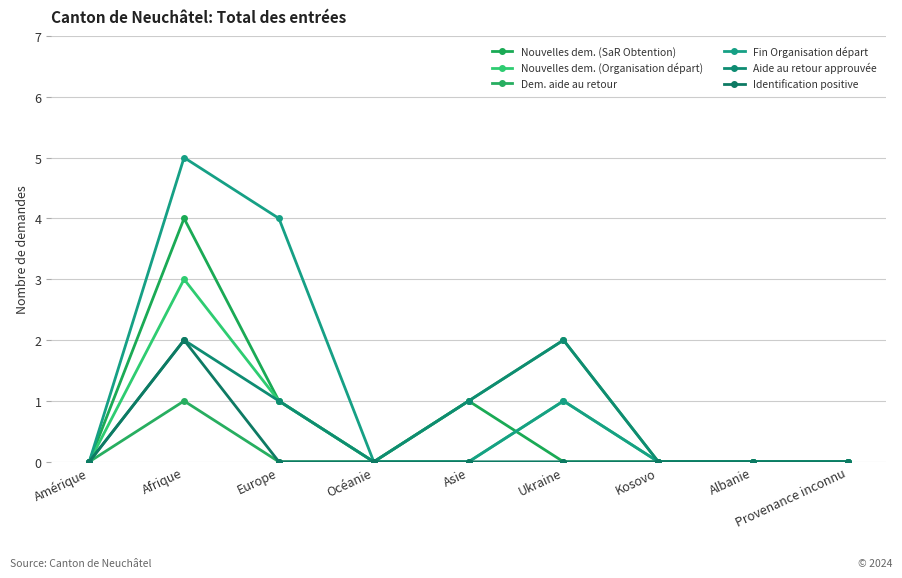

What is the spread (max minus min) of values at Asie?

1